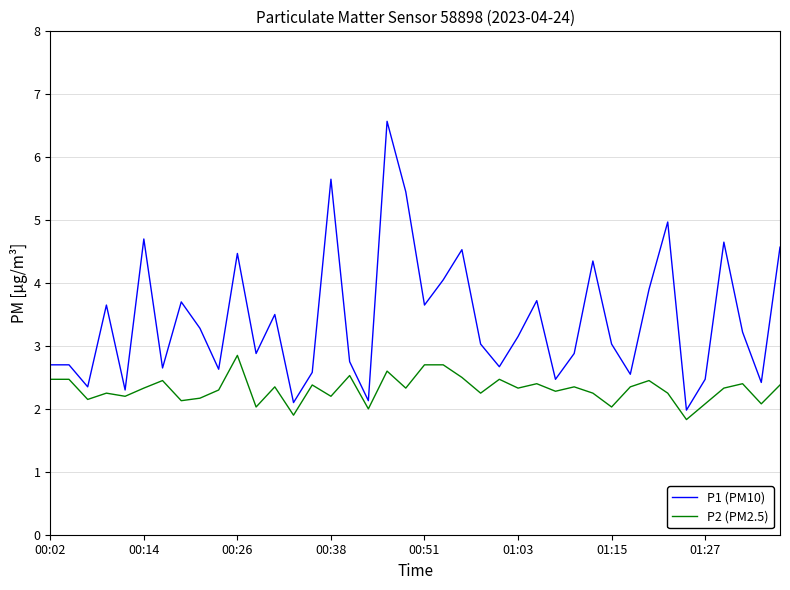

What is the minimum value shown in the chart?

1.8